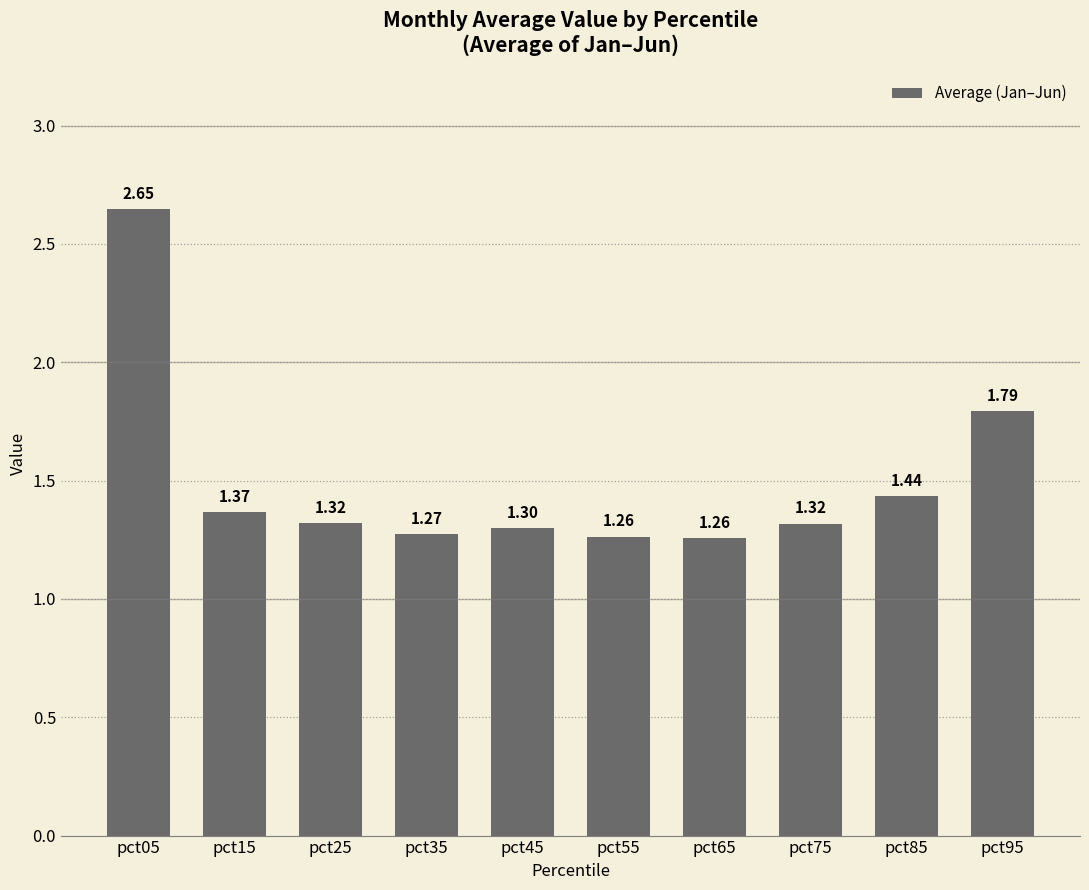

Which has a higher value, pct05 or pct15?

pct05